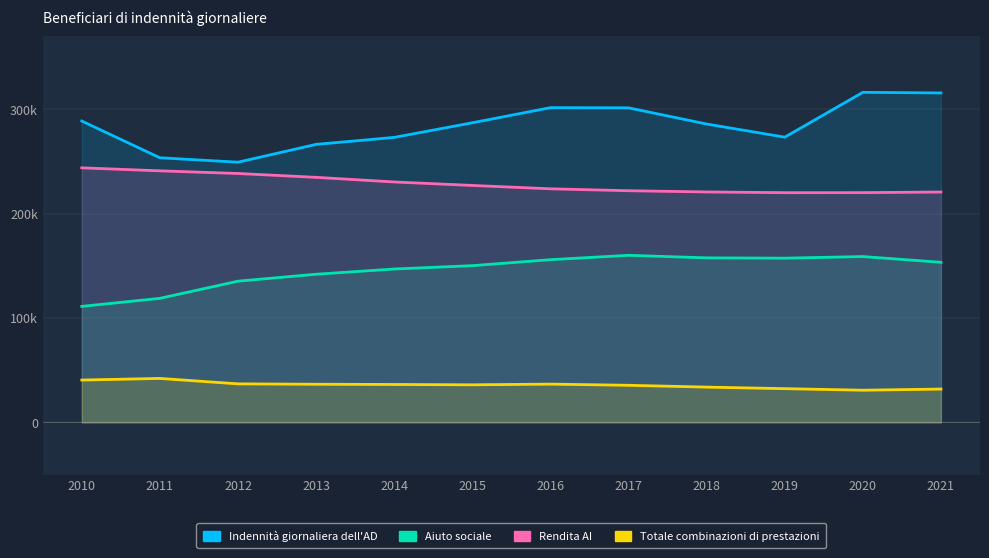

True or false: Aiuto sociale has a value of 106538 at 2019.

False